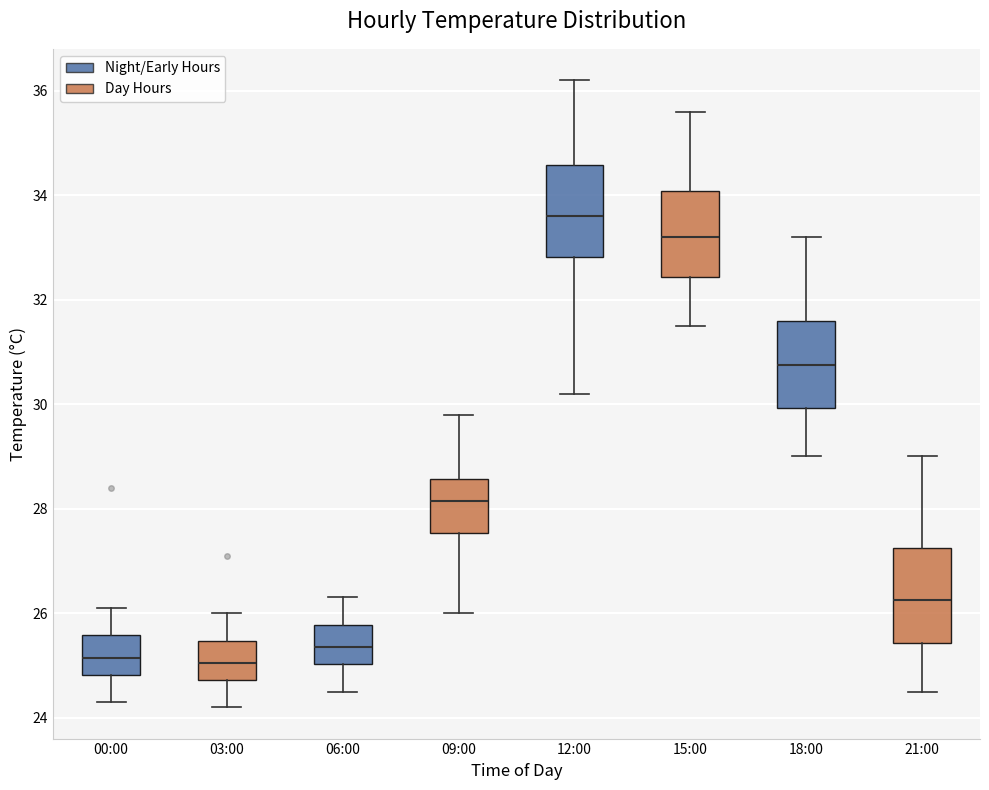

Reading left to right, read every box against the y-axis: the position of its median line, the range the box covers, and the ends of its whiskers. The values are not printed on the chart, so give them approximately, as read against the axis.

00:00: median 25.2, box 24.8 to 25.6, whiskers 24.4 to 26.2
03:00: median 25.0, box 24.8 to 25.4, whiskers 24.2 to 26.0
06:00: median 25.4, box 25.0 to 25.8, whiskers 24.6 to 26.4
09:00: median 28.2, box 27.6 to 28.6, whiskers 26.0 to 29.8
12:00: median 33.6, box 32.8 to 34.6, whiskers 30.2 to 36.2
15:00: median 33.2, box 32.4 to 34.0, whiskers 31.6 to 35.6
18:00: median 30.8, box 30.0 to 31.6, whiskers 29.0 to 33.2
21:00: median 26.2, box 25.4 to 27.2, whiskers 24.6 to 29.0